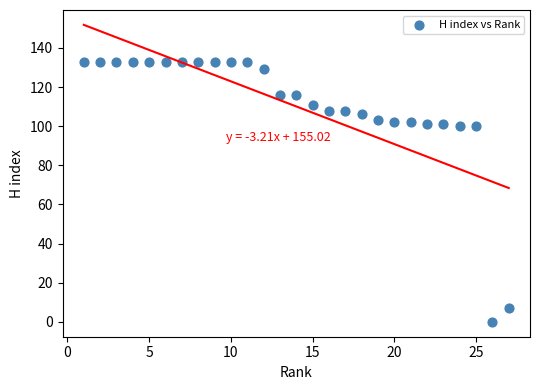

What is the range of X values (max minus min)?

26